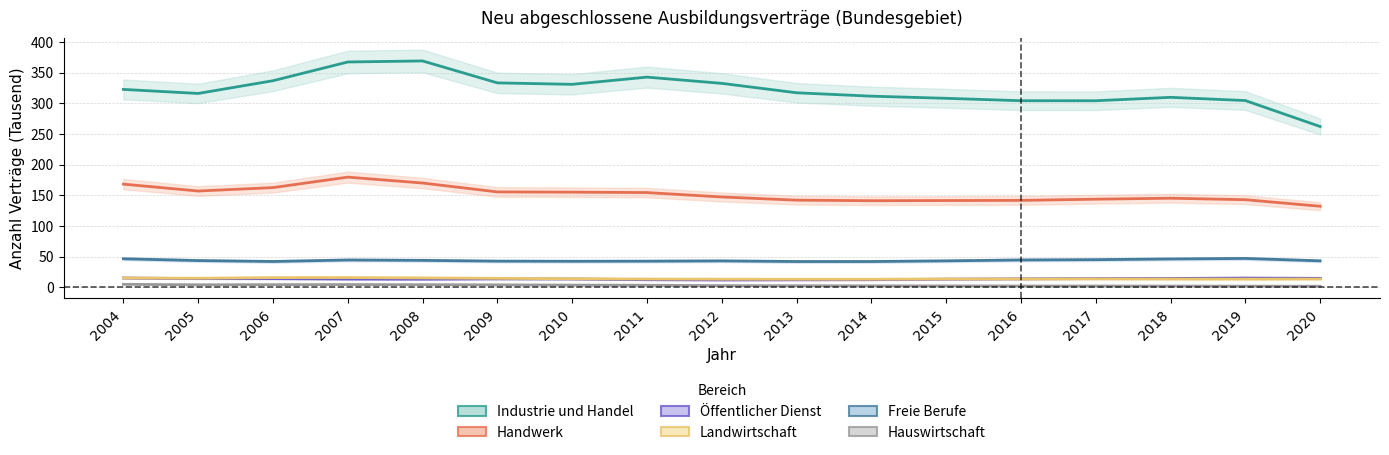

In Handwerk, how many points are lower than both neighbors (excluding endpoints)?

2